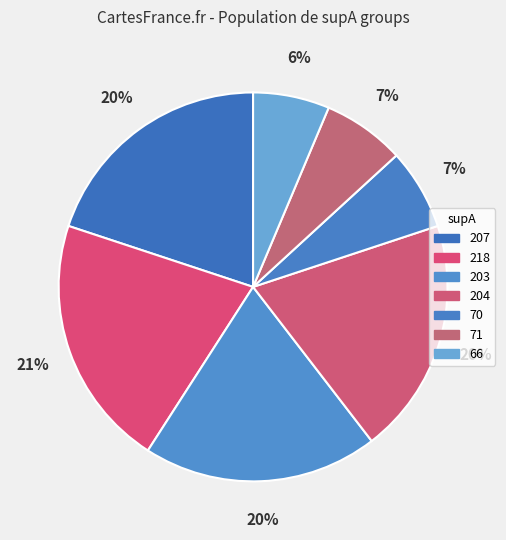

Which category has the smallest portion of the pie?

supA=66